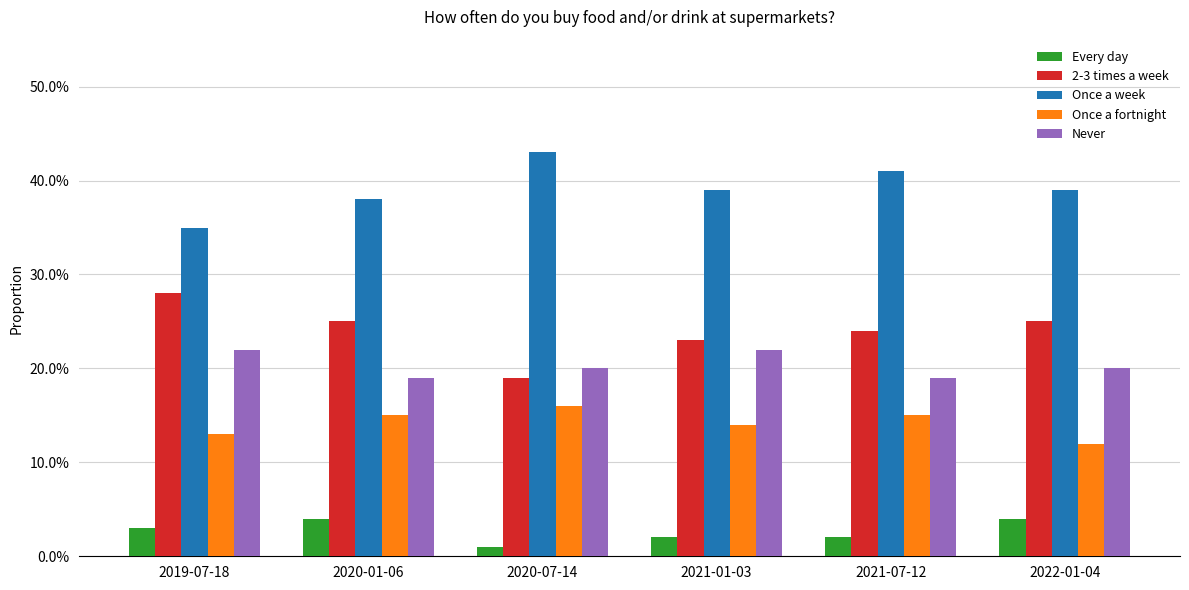

Does the chart contain stacked bars?

No